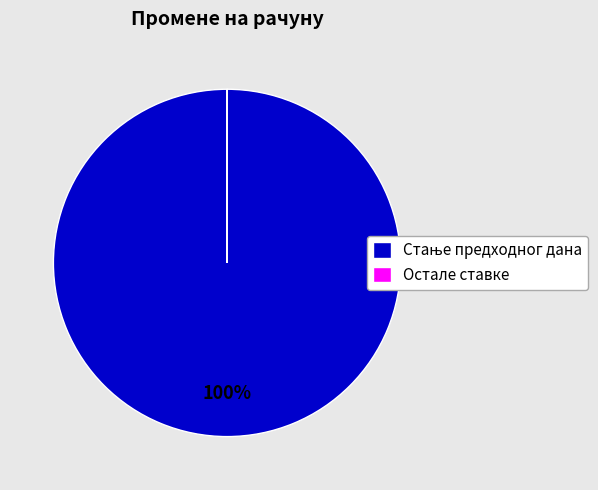

To the nearest percent, what is the average slice percentage?

50%